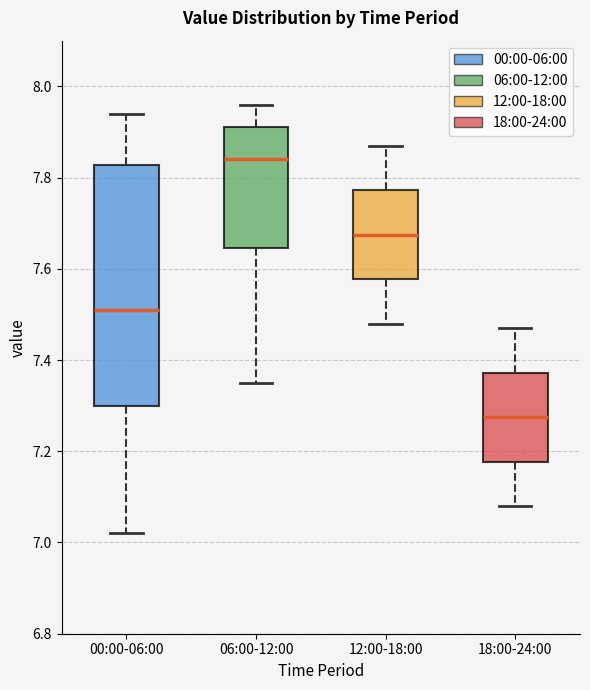

Reading left to right, transcribe this box plot: for each box, give where its median line is, the range the box spans, and where its two whiskers end, as read against the y-axis. The values are not printed on the chart, so give them approximately, as read against the axis.

00:00-06:00: median 7.52, box 7.30 to 7.82, whiskers 7.02 to 7.94
06:00-12:00: median 7.84, box 7.64 to 7.92, whiskers 7.36 to 7.96
12:00-18:00: median 7.68, box 7.58 to 7.78, whiskers 7.48 to 7.88
18:00-24:00: median 7.28, box 7.18 to 7.38, whiskers 7.08 to 7.48